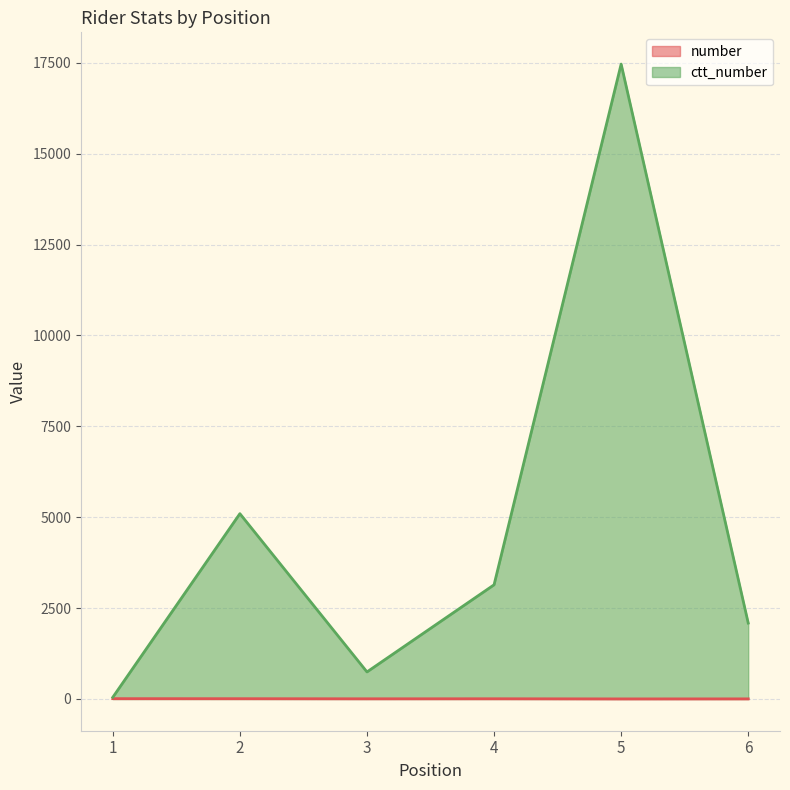

Count the number of data series in this chart.

2